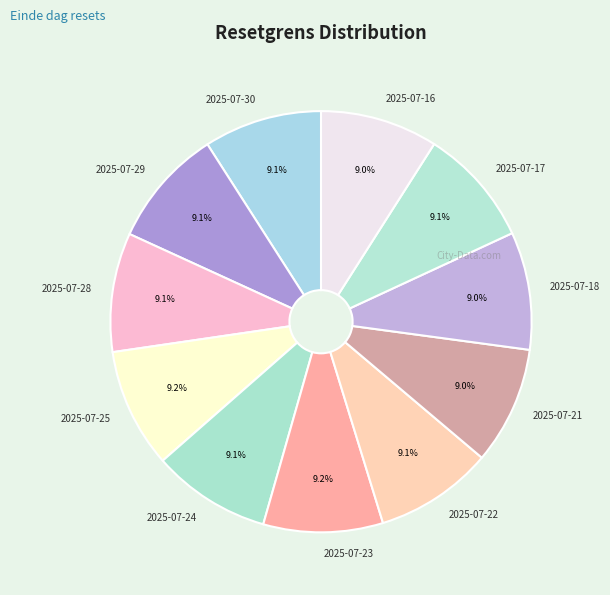

Is there a majority slice in this chart?

No